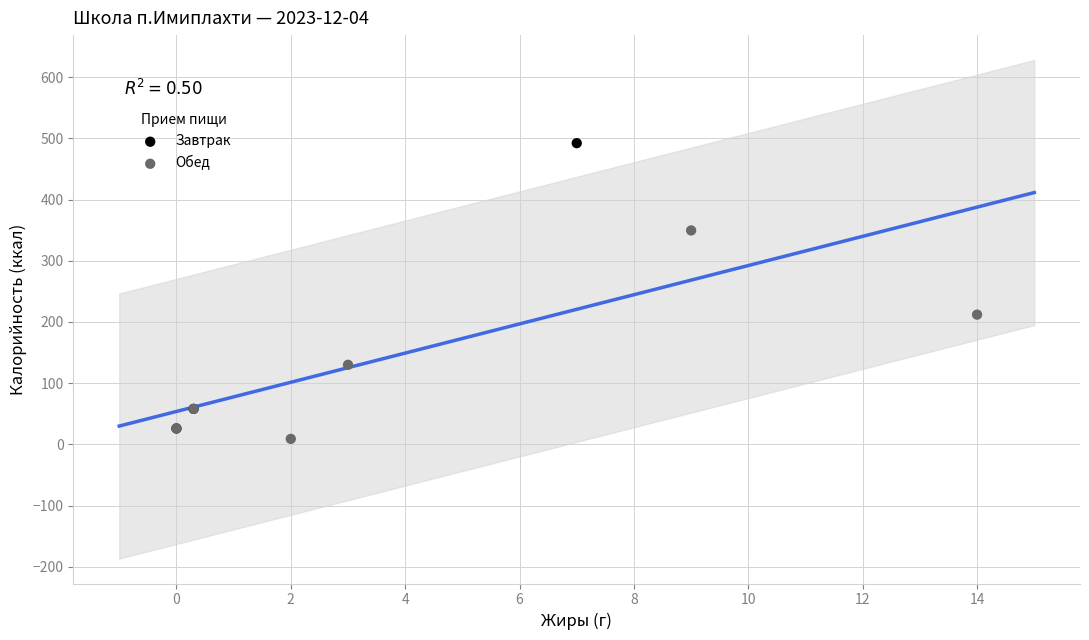

Which series reaches the maximum Y coordinate?

Завтрак